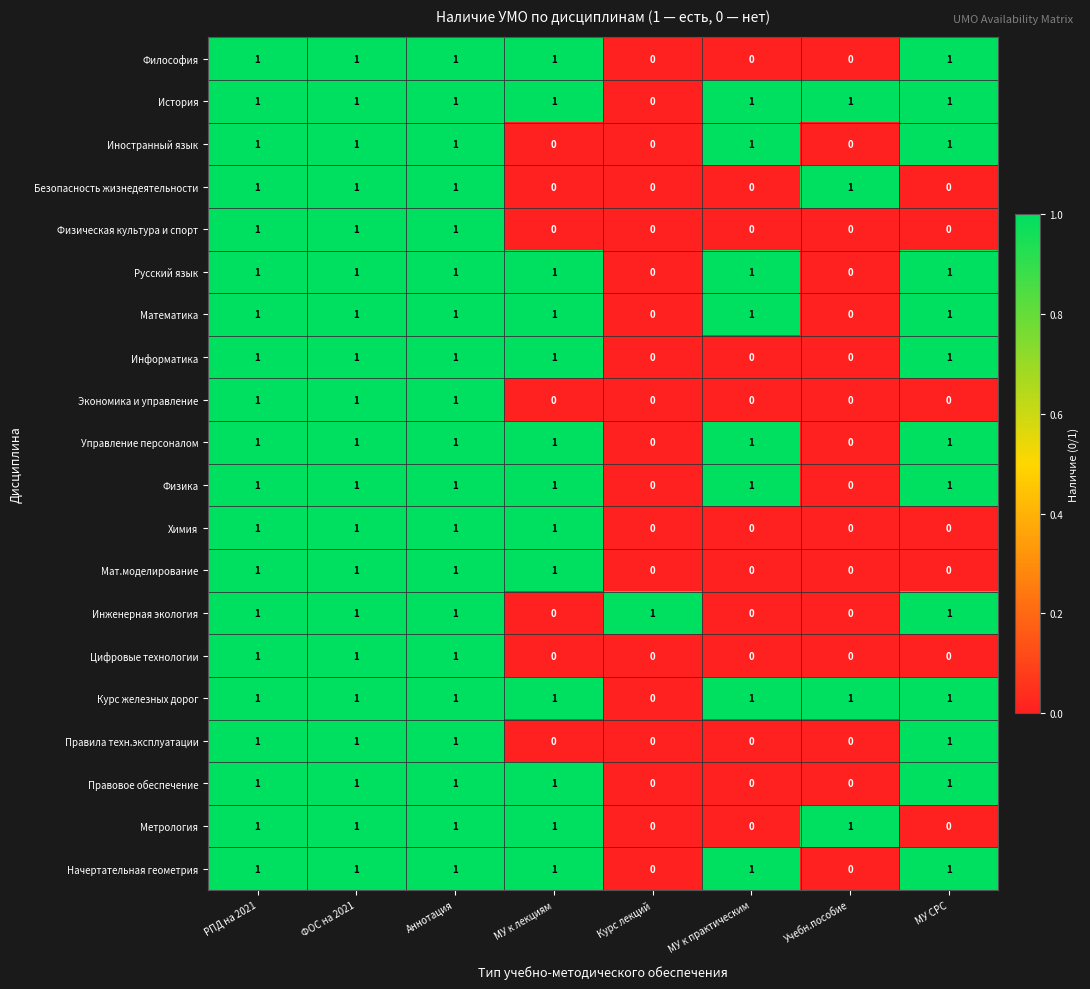

True or false: Информатика has a value of 0 at МУ к лекциям.

False